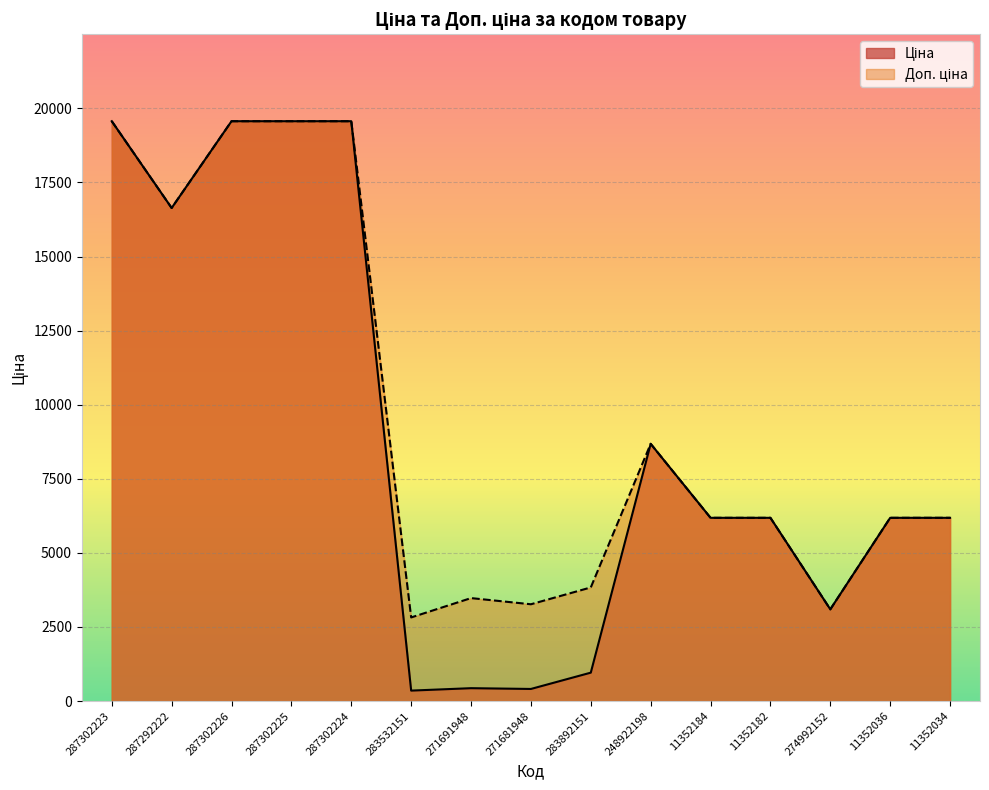

Which series changed the most between 248922198 and 11352036?

Ціна